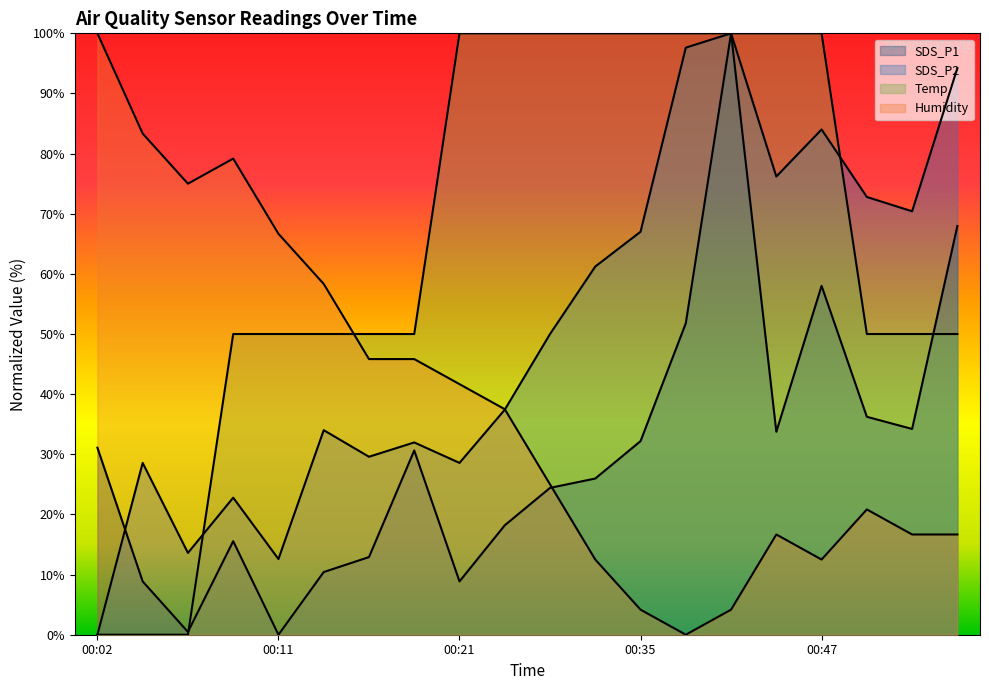

What is the value of the Temp point at the 6th from the left?

50.0